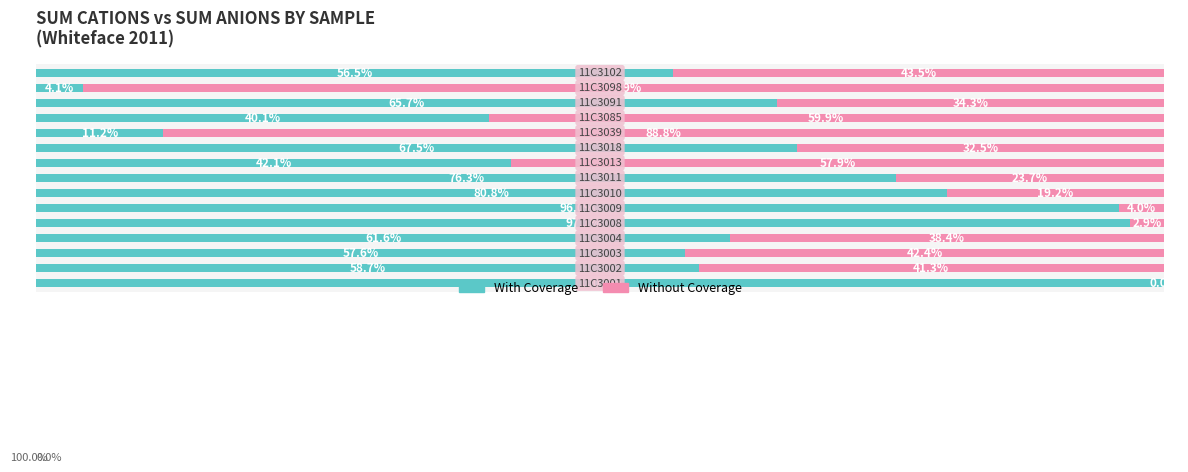

What are all the series names shown in the legend?

With Coverage, Without Coverage